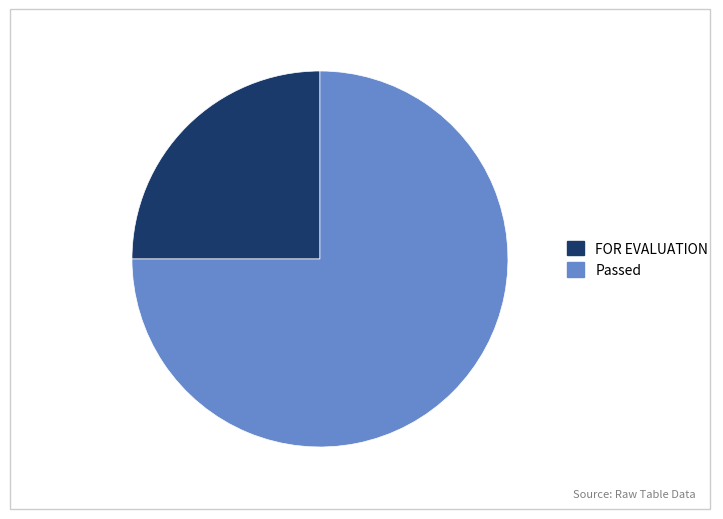

Is the sum of Passed and FOR EVALUATION greater than half?

Yes